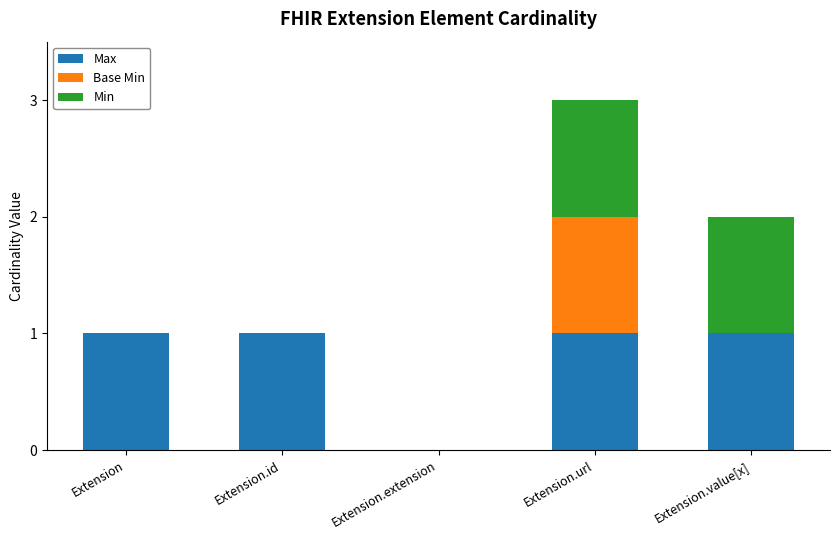

What is the sum of all Max values?

4